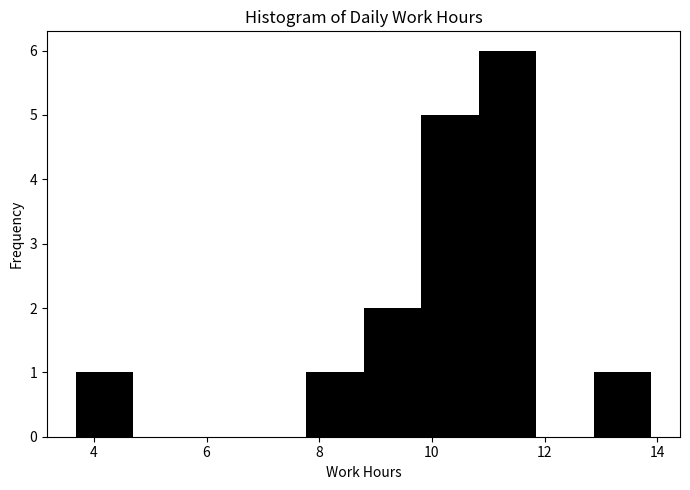

Reading left to right, list every bar in this chart as the range it spans on the x-axis followed by its height. Neither the bar edges nor the heights are printed on the chart, so give them approximately, as read against the axes.

3.6 to 4.8: 1
4.8 to 5.8: 0
5.8 to 6.8: 0
6.8 to 7.8: 0
7.8 to 8.8: 1
8.8 to 9.8: 2
9.8 to 10.8: 5
10.8 to 11.8: 6
11.8 to 12.8: 0
12.8 to 13.8: 1